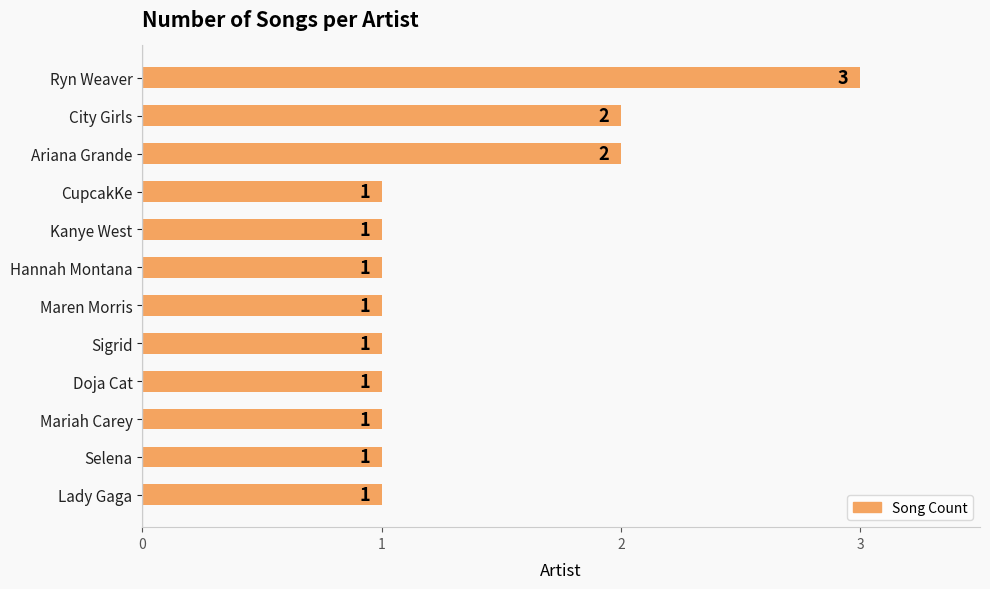

What is the average value?

1